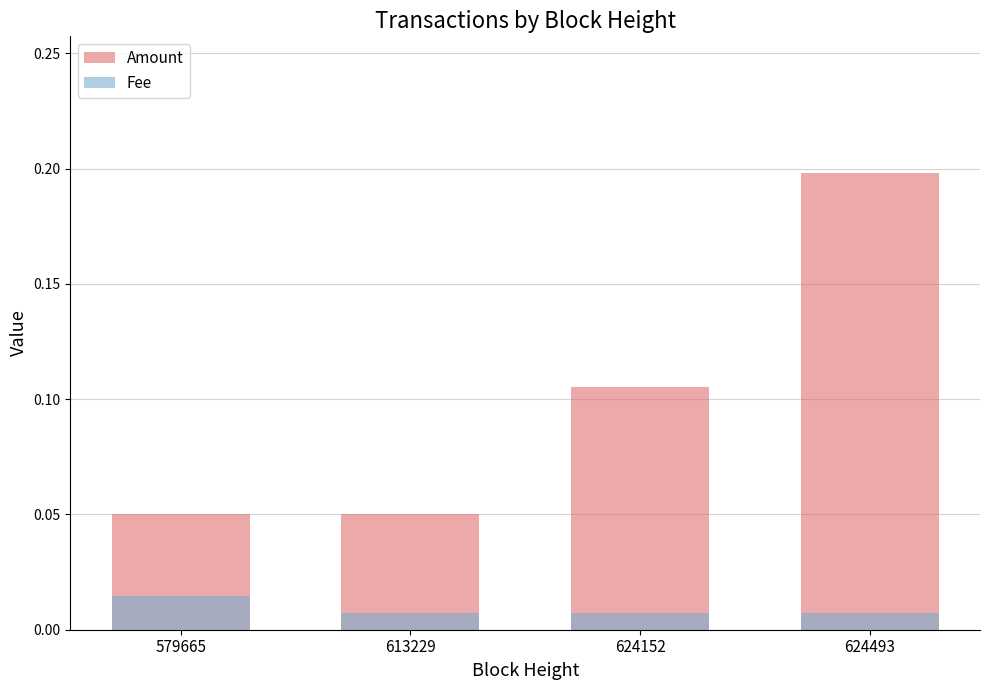

Between 624152 and 624493, which series saw the biggest shift?

Amount